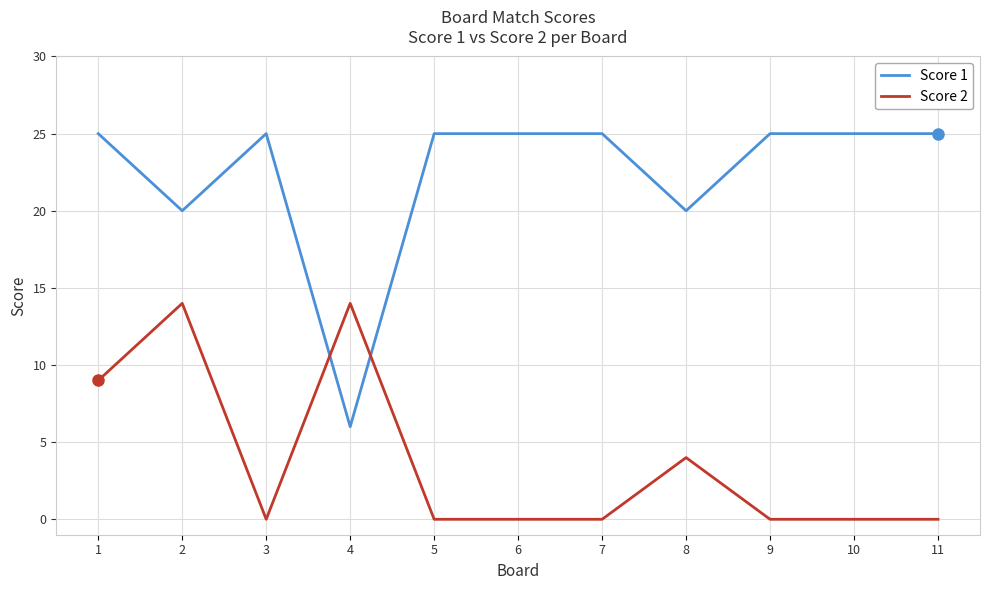

Where is the first local maximum for Score 2?

2